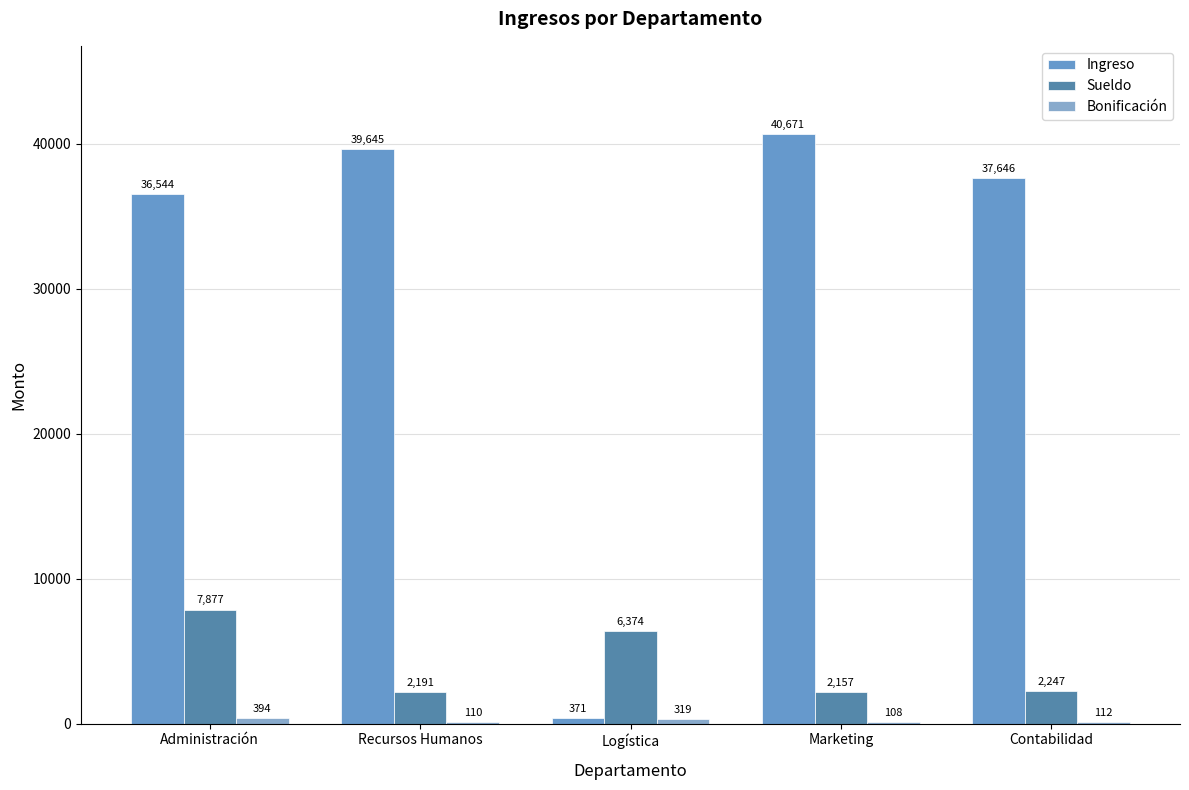

What is the sum of all Bonificación values?

1042.3